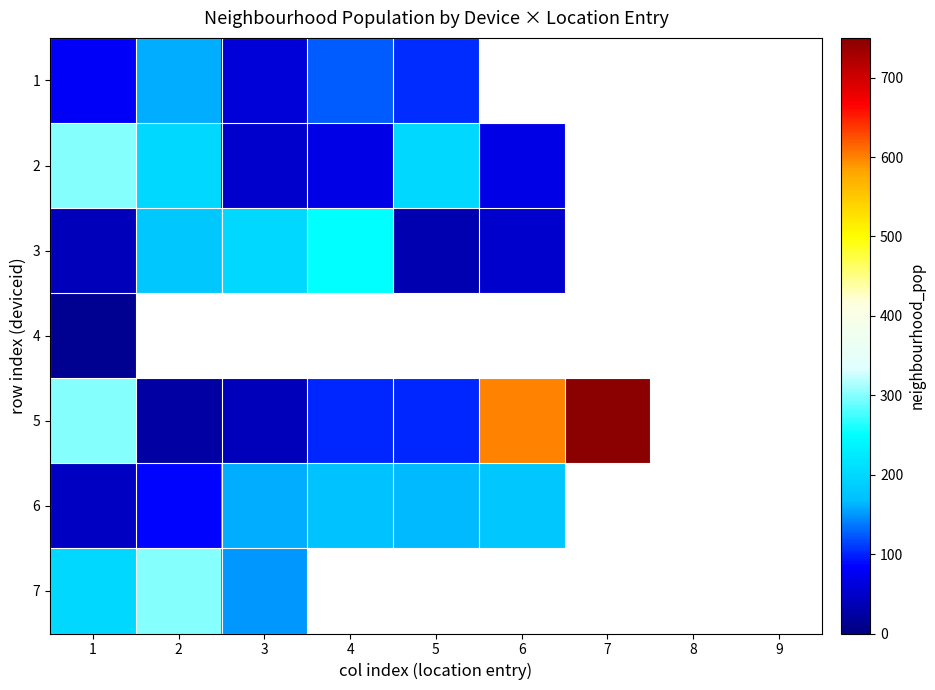

True or false: 5 has a value of 750.0 at 7.

True